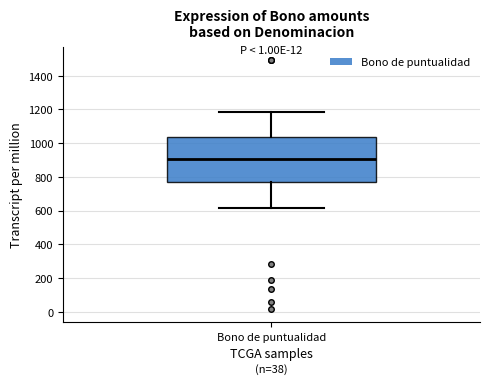

Read this box plot against the y-axis: the position of the median line, the range covered by the box, and the ends of both whiskers. The values are not printed on the chart, so give them approximately, as read against the axis.

median 900, box 760 to 1040, whiskers 620 to 1180